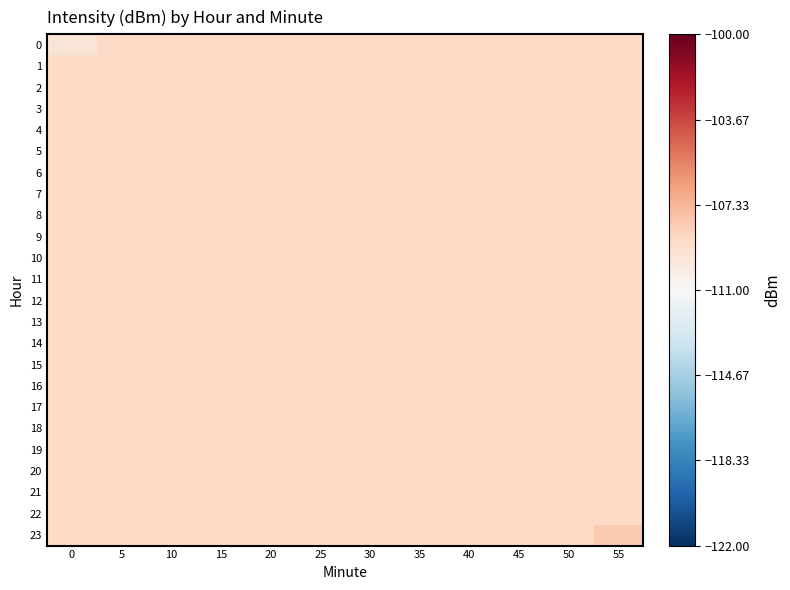

What is the maximum value shown in the chart?

-108.1